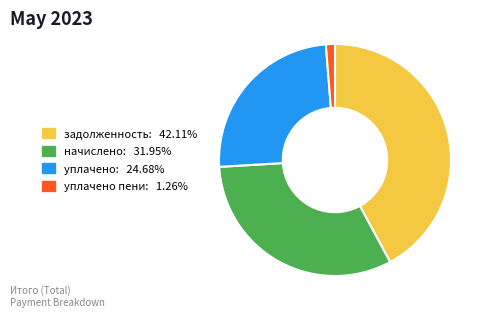

Does any single category account for the majority?

No